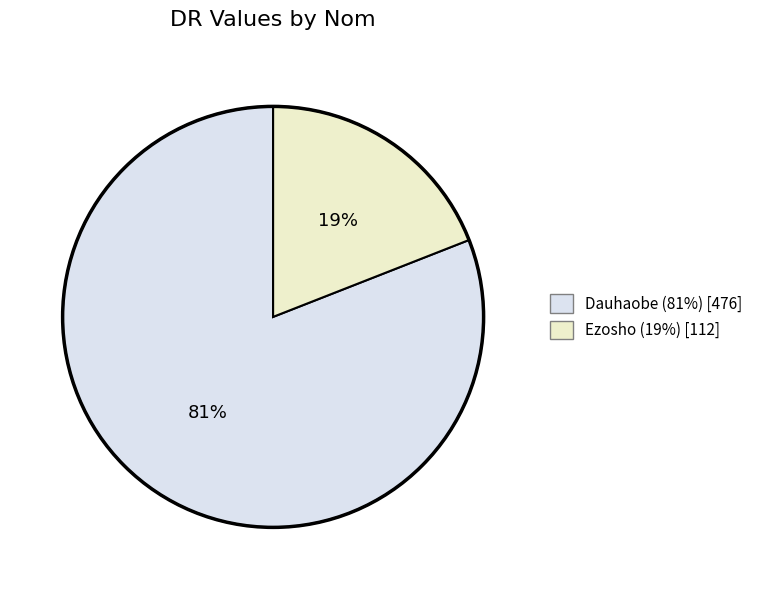

Do Dauhaobe and Ezosho together represent more than half of the pie?

Yes